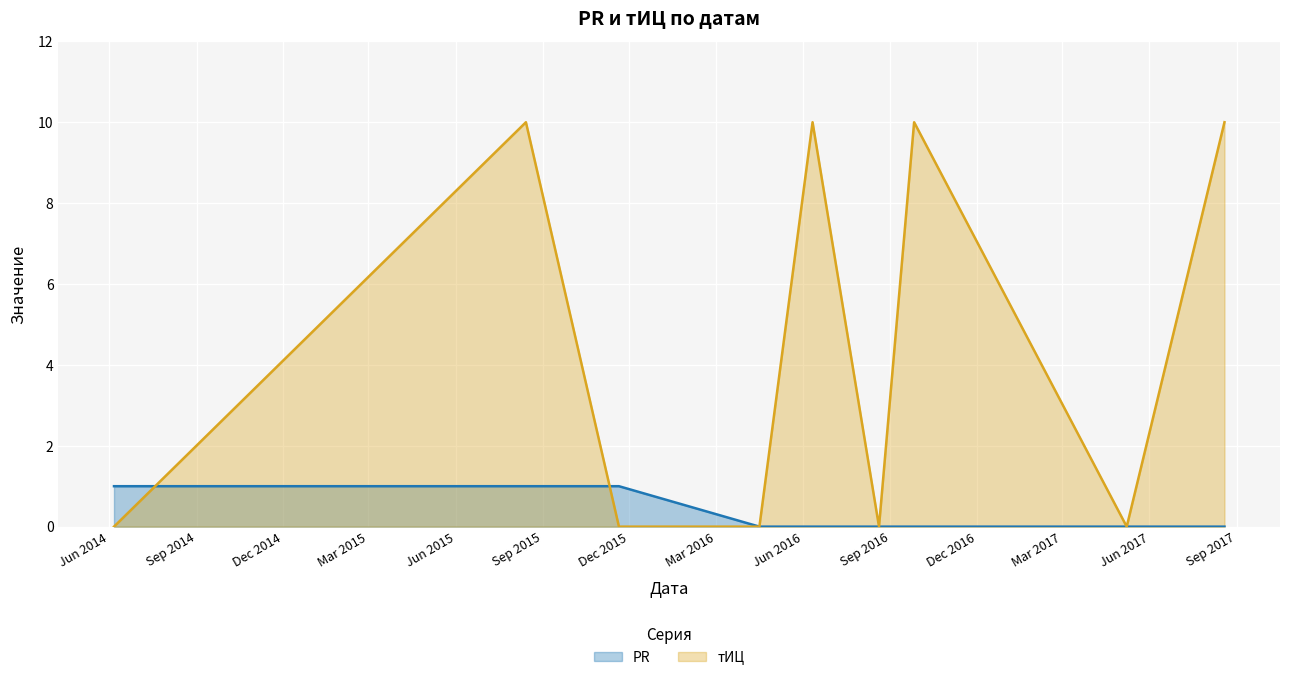

What are all the series names shown in the legend?

PR, тИЦ